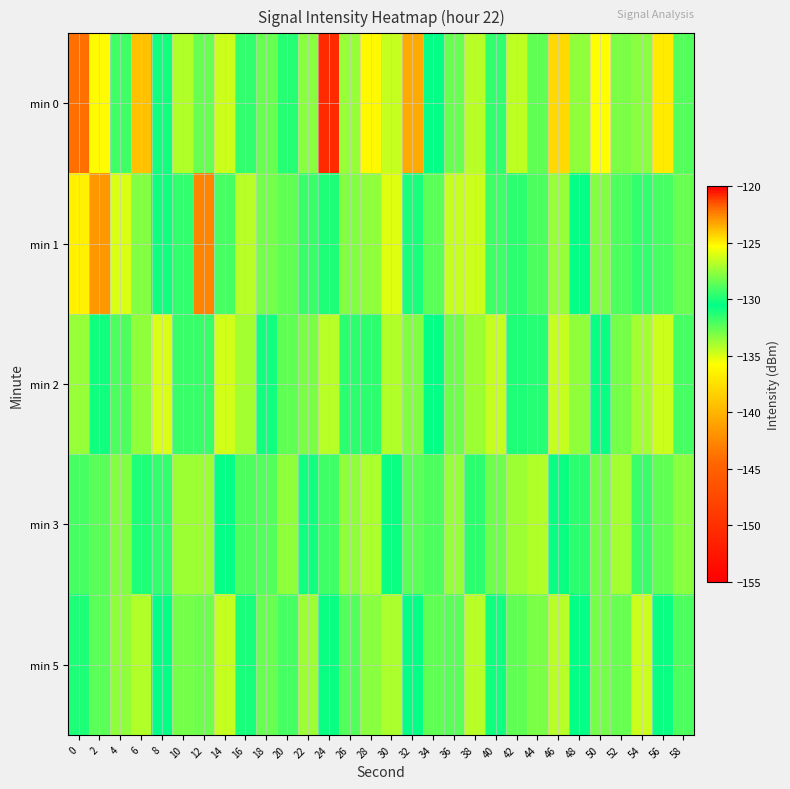

Reading left to right, list all the values displayed in this chart.

min 0: 0=-143.9	2=-136.0	4=-131.8	6=-124.0	8=-130.8	10=-126.9	12=-132.6	14=-134.7	16=-131.6	18=-128.4	20=-129.8	22=-133.3	24=-150.6	26=-127.4	28=-136.1	30=-126.4	32=-140.6	34=-130.6	36=-132.6	38=-126.8	40=-131.5	42=-134.4	44=-132.5	46=-124.5	48=-127.6	50=-135.7	52=-133.0	54=-127.7	56=-124.9	58=-132.2
min 1: 0=-125.0	2=-122.9	4=-134.9	6=-133.2	8=-130.8	10=-131.6	12=-142.8	14=-132.0	16=-126.8	18=-132.9	20=-128.5	22=-129.3	24=-131.2	26=-127.8	28=-133.4	30=-125.9	32=-130.1	34=-128.7	36=-134.5	38=-126.3	40=-131.8	42=-129.6	44=-132.1	46=-127.4	48=-130.5	50=-133.2	52=-128.9	54=-131.6	56=-129.1	58=-132.7
min 2: 0=-127.5	2=-130.2	4=-128.9	6=-133.4	8=-126.1	10=-131.7	12=-129.3	14=-134.8	16=-127.2	18=-130.9	20=-128.6	22=-133.1	24=-126.8	26=-131.4	28=-129.7	30=-134.2	32=-127.9	34=-130.4	36=-128.3	38=-133.7	40=-126.5	42=-131.1	44=-129.8	46=-134.5	48=-127.6	50=-130.7	52=-128.1	54=-133.9	56=-126.3	58=-131.9
min 3: 0=-129.1	2=-132.4	4=-127.8	6=-131.2	8=-129.5	10=-133.8	12=-127.3	14=-130.6	16=-128.9	18=-132.2	20=-127.6	22=-130.9	24=-129.2	26=-133.5	28=-127.1	30=-130.8	32=-128.7	34=-132.1	36=-127.5	38=-131.4	40=-128.3	42=-133.7	44=-126.9	46=-130.3	48=-129.6	50=-132.9	52=-127.2	54=-131.7	56=-128.5	58=-133.3
min 5: 0=-131.2	2=-128.7	4=-133.5	6=-126.9	8=-130.4	10=-128.1	12=-132.8	14=-126.5	16=-130.1	18=-128.4	20=-132.0	22=-127.3	24=-130.7	26=-128.8	28=-133.3	30=-127.0	32=-130.5	34=-128.6	36=-132.4	38=-126.7	40=-130.9	42=-128.5	44=-133.1	46=-126.8	48=-130.6	50=-128.2	52=-132.7	54=-126.4	56=-130.3	58=-128.9